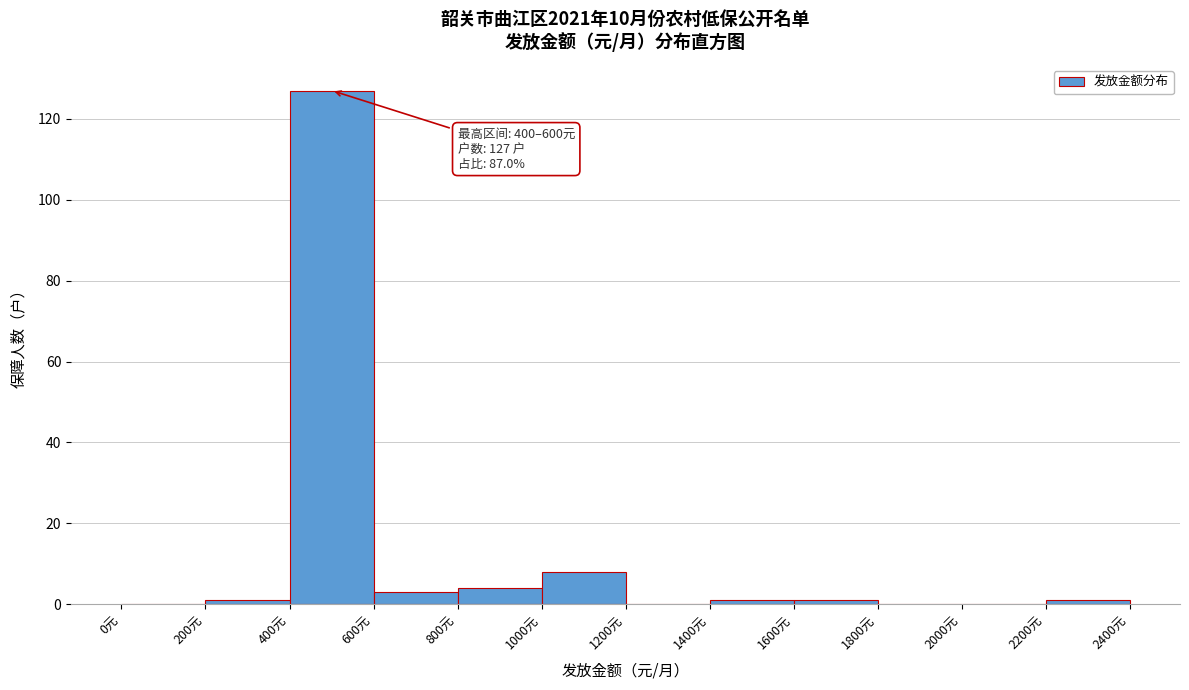

Over which range of the x-axis is the bar tallest?

400 to 600